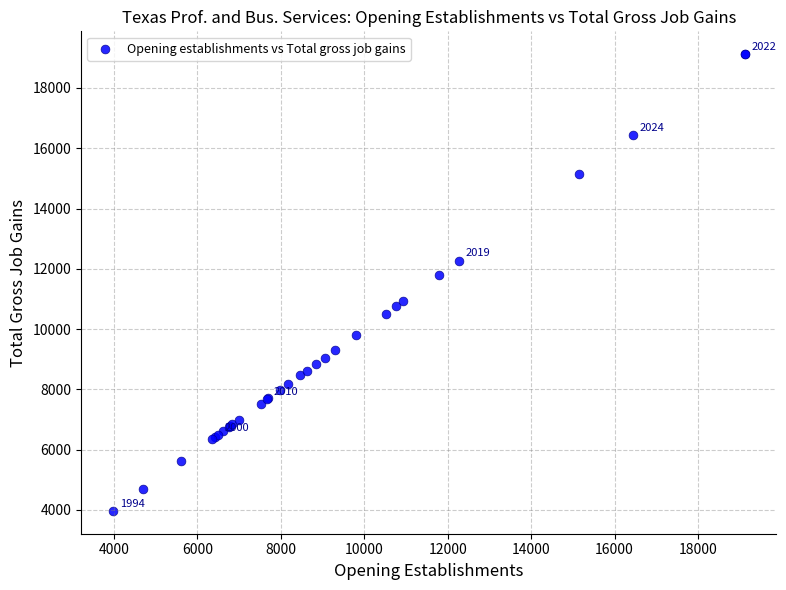

What Y value in the scatter plot is closest to 11544?

11785